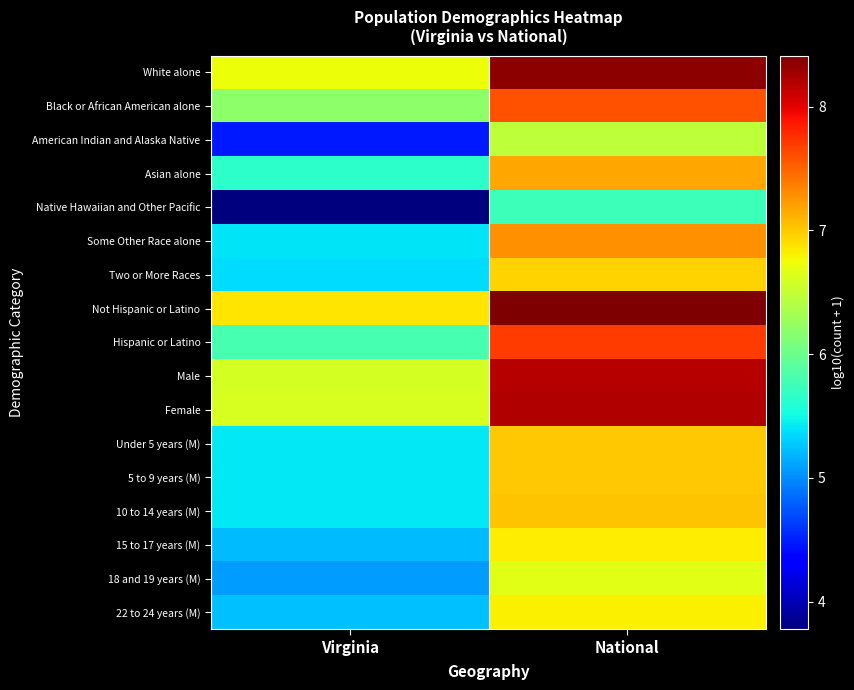

At which category does the chart reach its peak across all series?

National